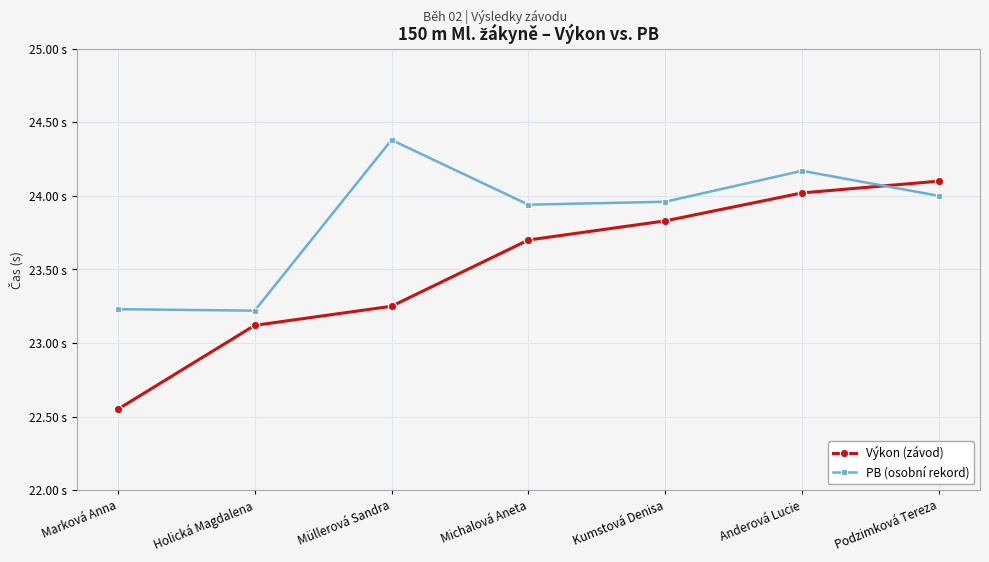

What is the difference between the highest and lowest values at Kumstová Denisa?

0.1